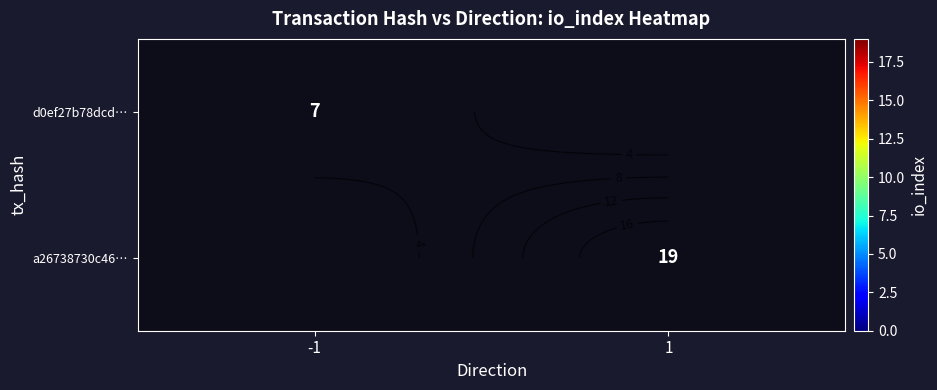

Which category has the highest value in the d0ef27b78dcd… series?

-1